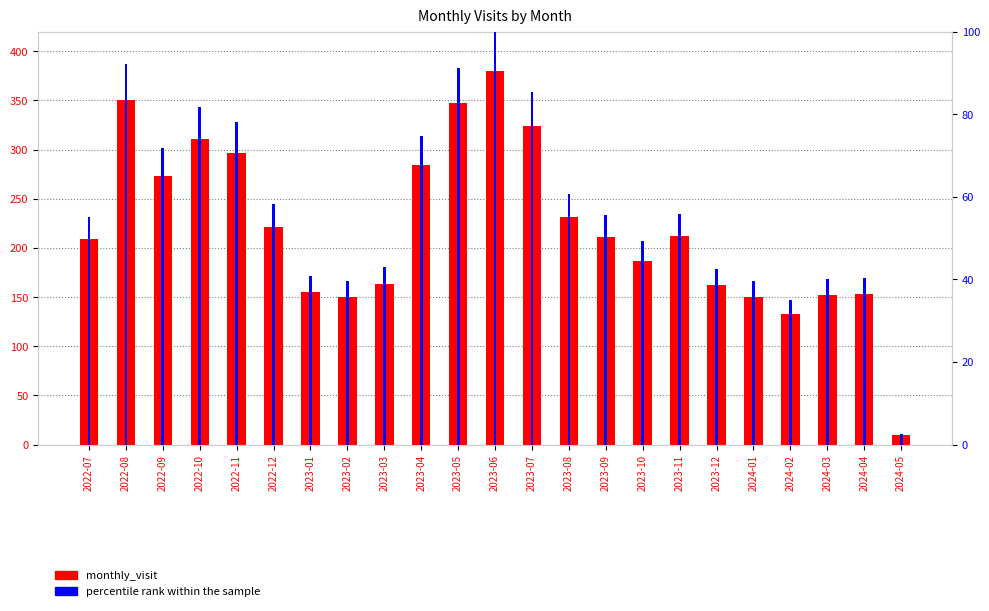

What is the value of the percentile rank within the sample bar at the 21st from the left?

40.0